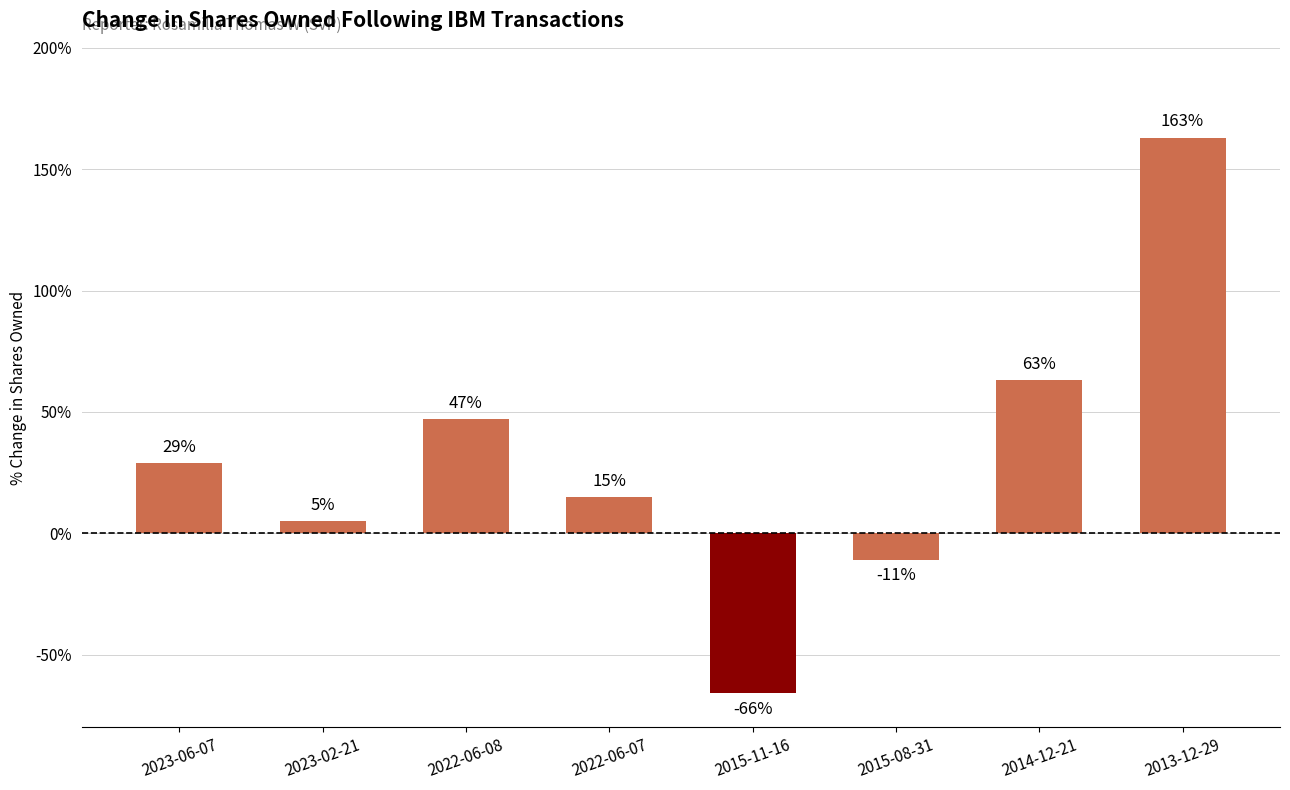

Which category has the highest value across all series?

2013-12-29